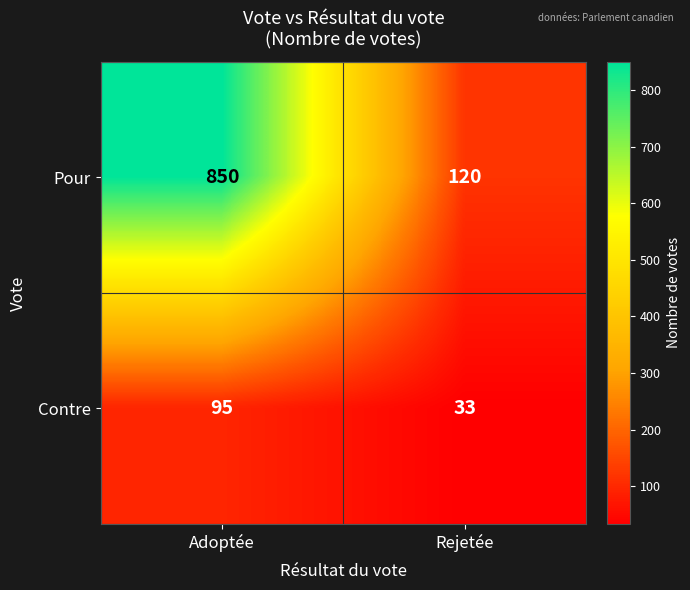

The value of Pour at Rejetée is 82. True or false?

False